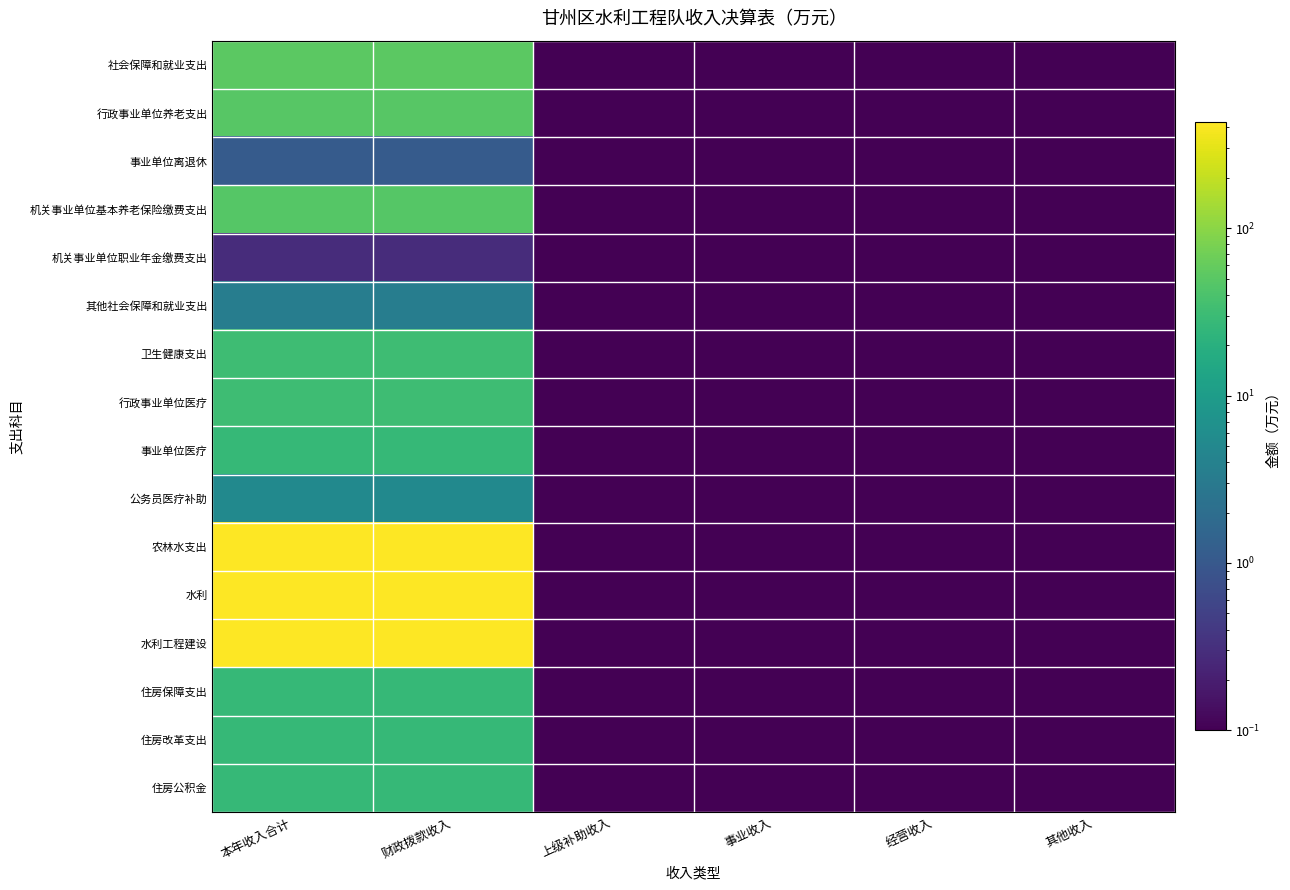

At how many categories does at least one series exceed 115?

2